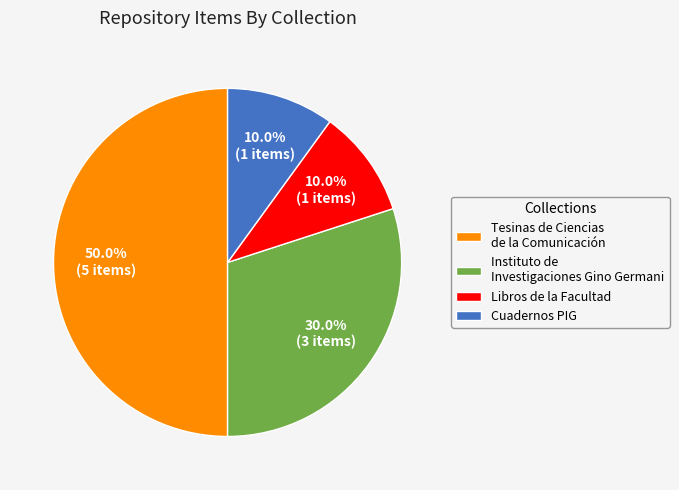

Which category has the biggest portion of the pie?

Tesinas de Ciencias de la Comunicación